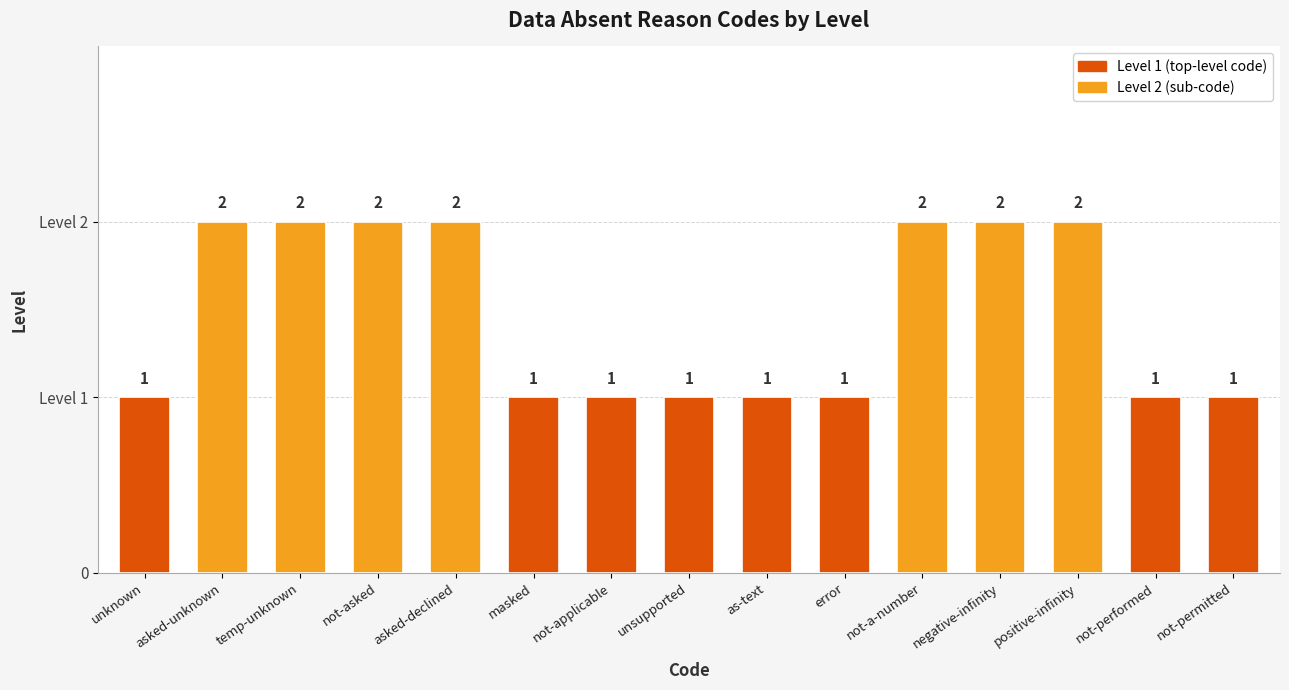

At which category does the chart reach its peak across all series?

asked-unknown